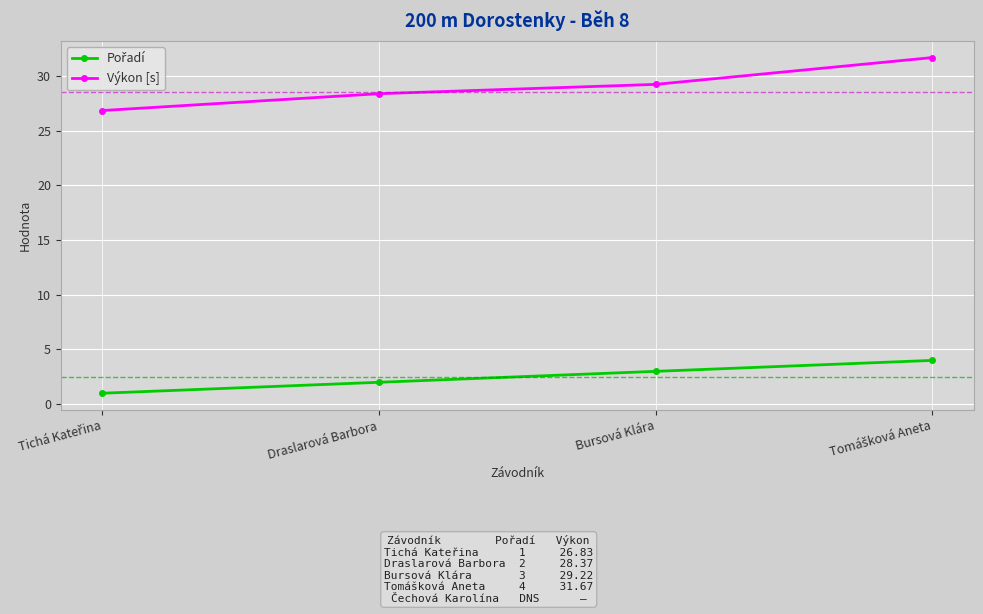

What is the highest value of the Výkon [s] series?

31.7